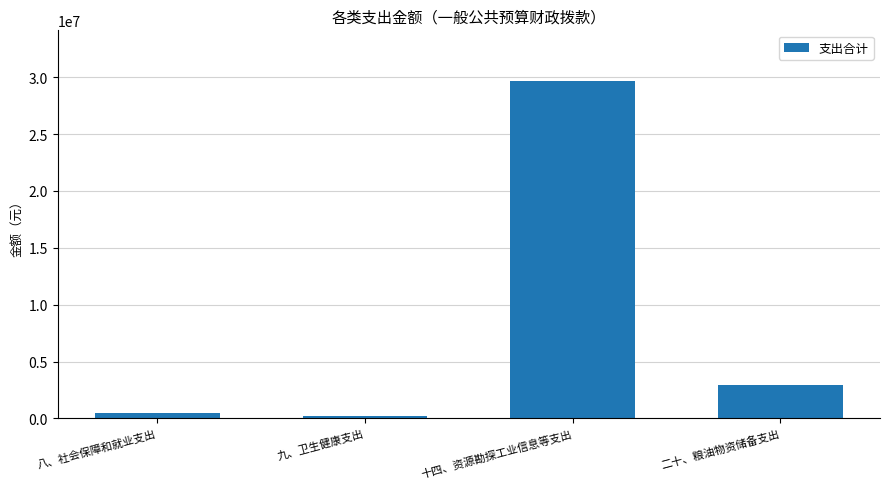

What is the change in value from 十四、资源勘探工业信息等支出 to 二十、粮油物资储备支出?

-26701881.5